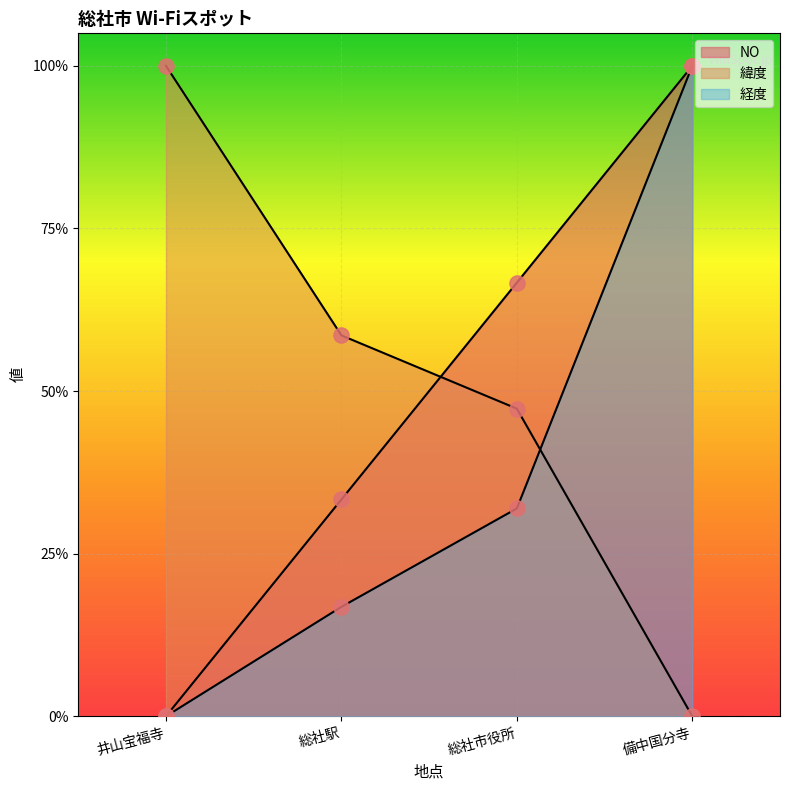

Which series has the widest spread of Y values?

NO